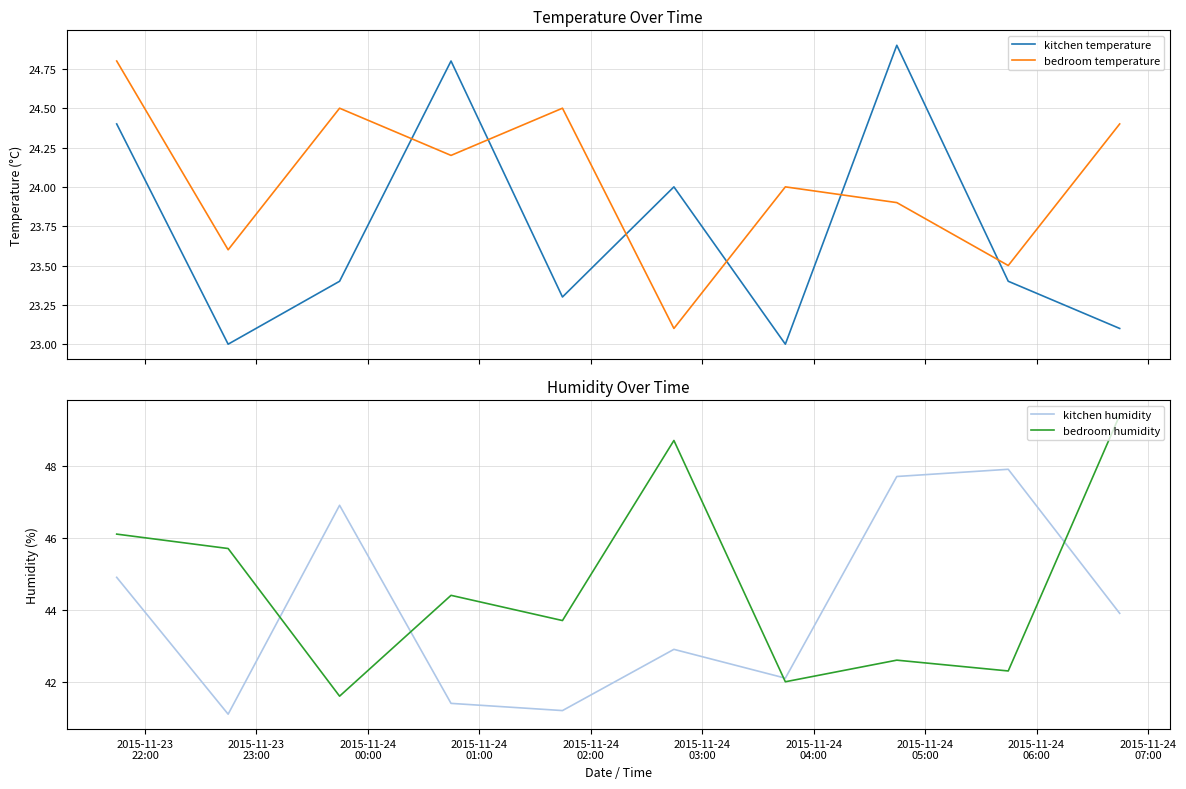

What is the label of the 4th point from the right?

2015-11-24
04:00